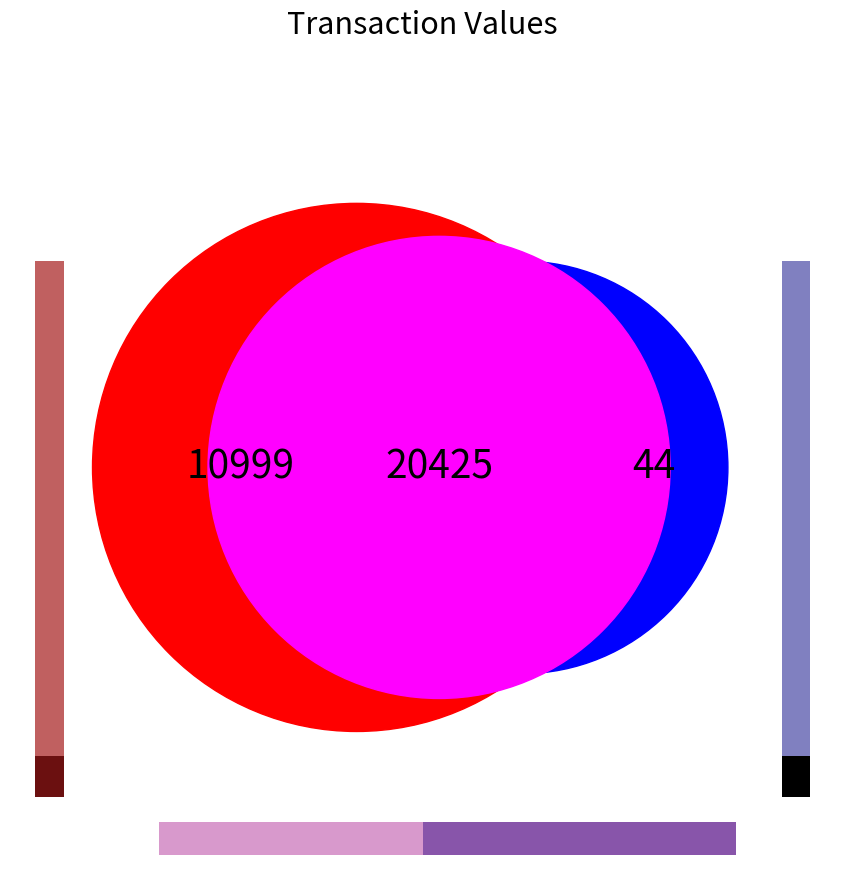

Which has a higher value, 1 or 2?

1